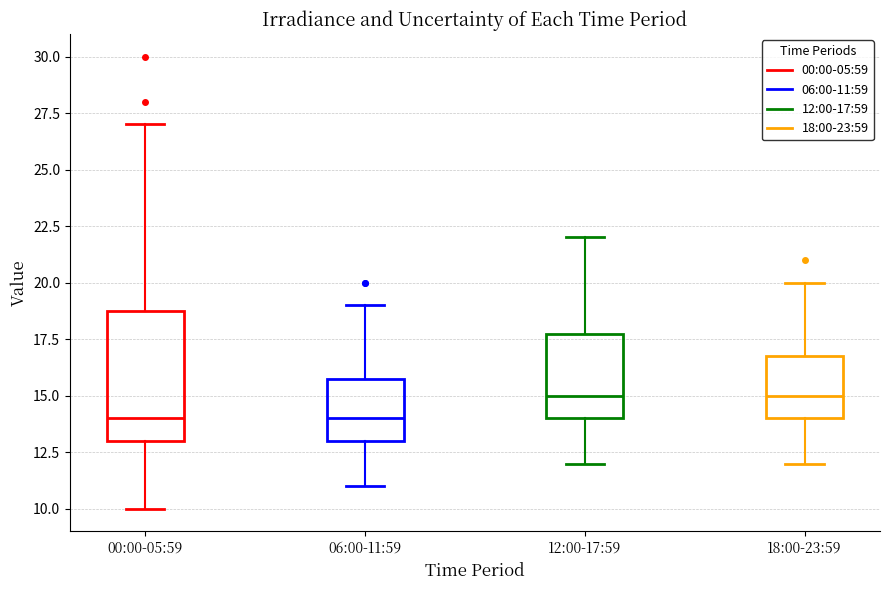

Comparing the boxes themselves (not the whiskers), which one is the tallest?

00:00-05:59